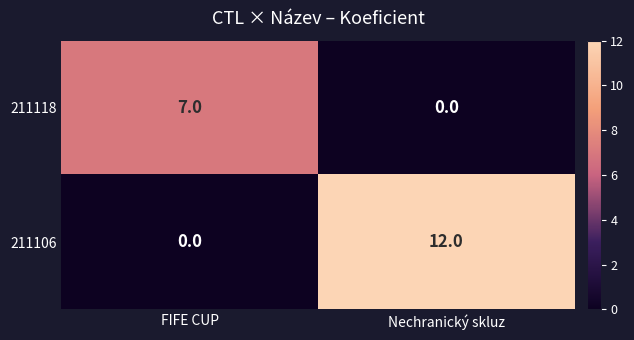

At which category is the sum across all series the highest?

Nechranický skluz